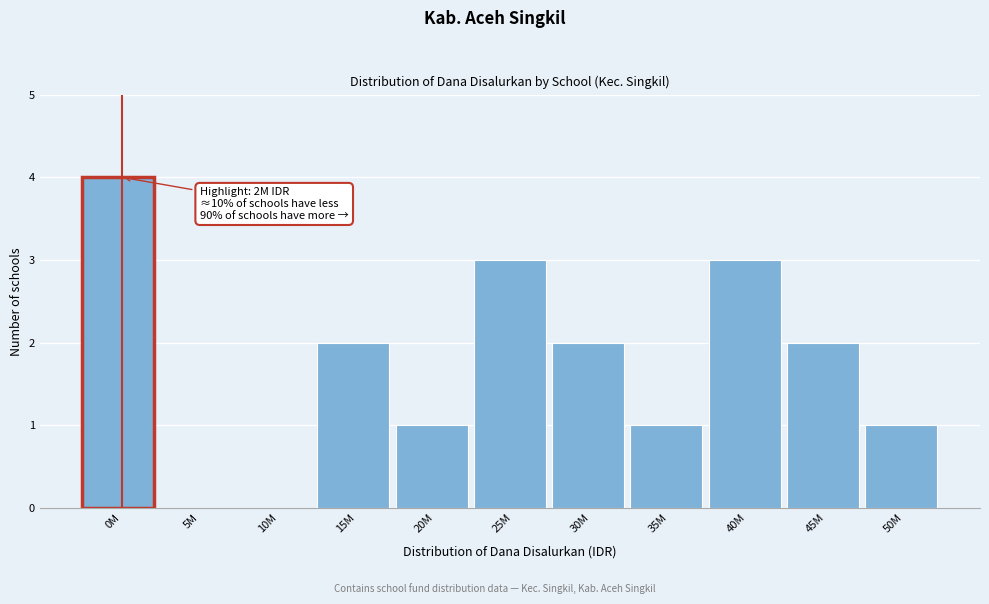

Reading right to left, transcribe all the data shown in this chart.

50M=1	45M=2	40M=3	35M=1	30M=2	25M=3	20M=1	15M=2	10M=0	5M=0	0M=4